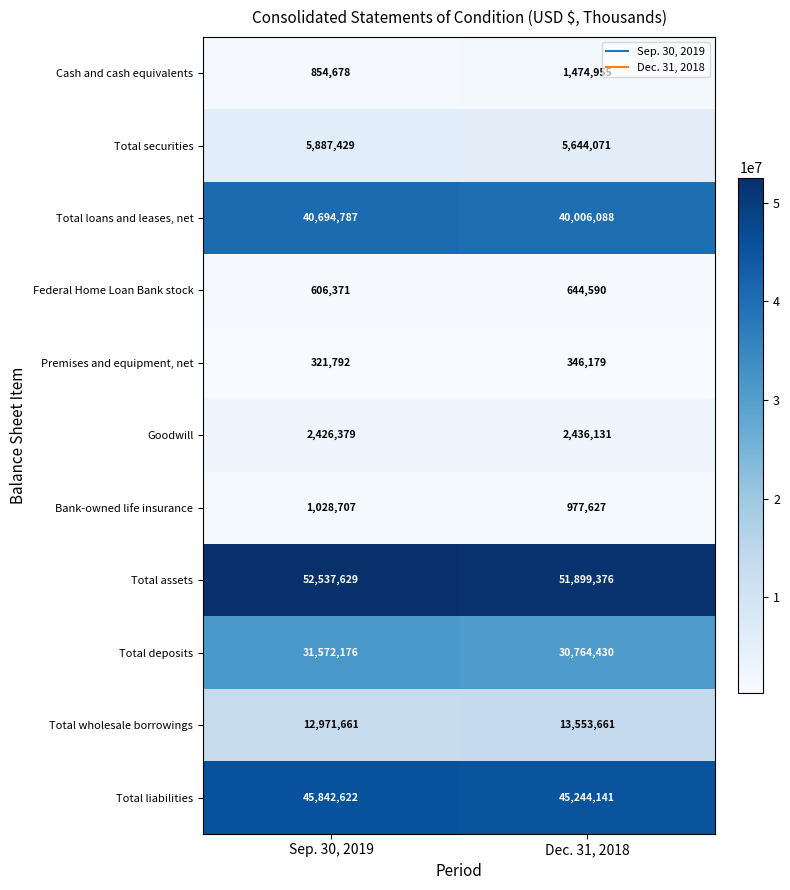

What is the sum of all Premises and equipment, net values?

667971